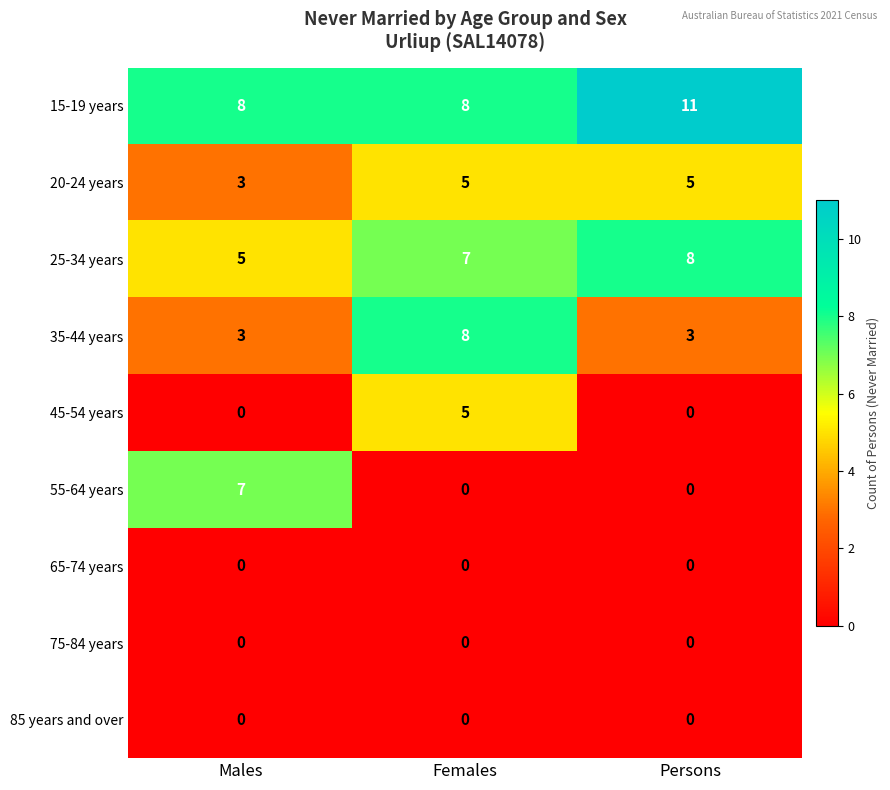

Which series has the largest total across all categories?

15-19 years